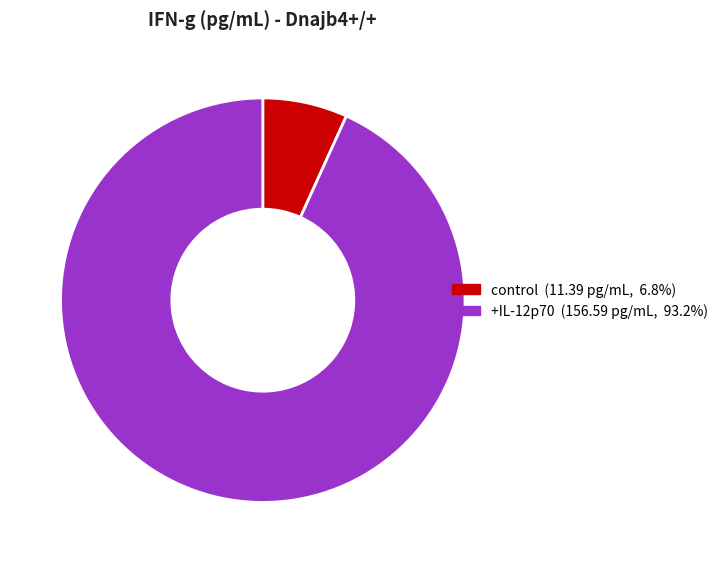

Which category has the biggest portion of the pie?

+IL-12p70